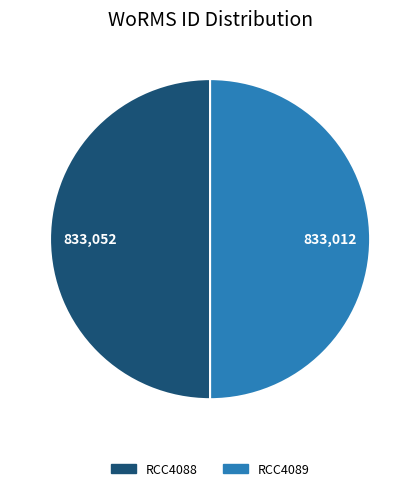

True or false: RCC4089 accounts for 50% of the total.

True